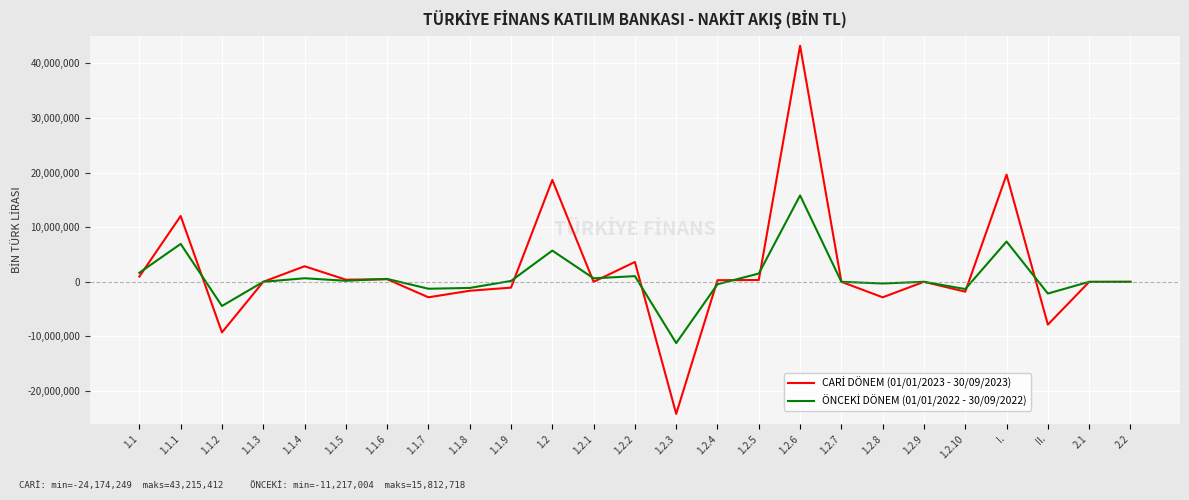

How many series are shown in this chart?

2